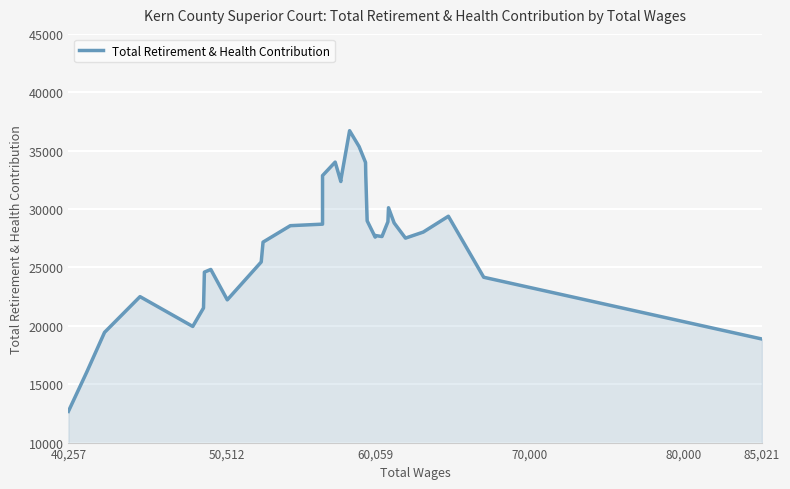

What is the minimum value shown in the chart?

12676.4